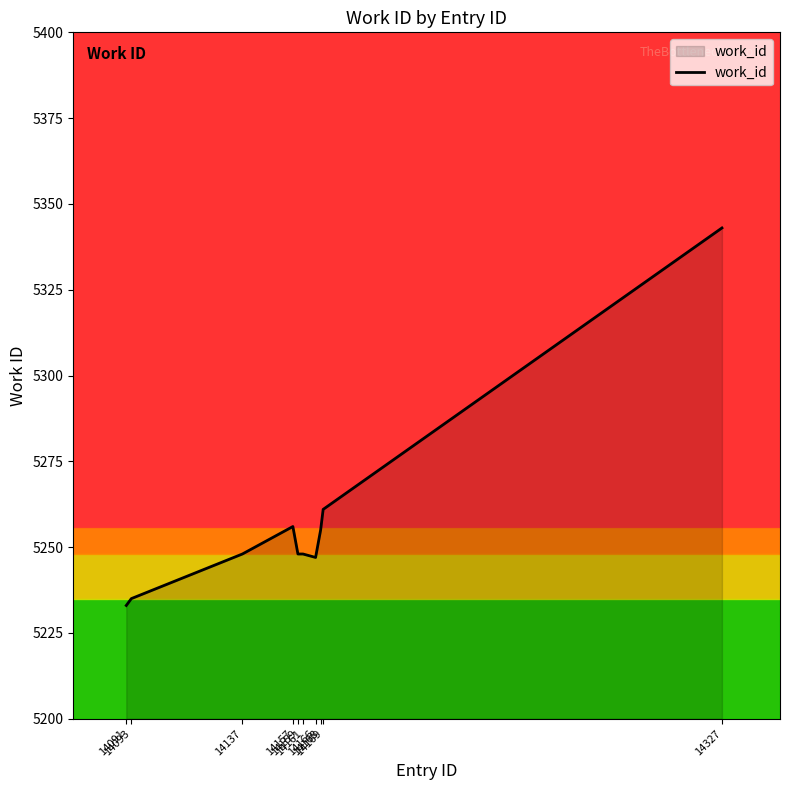

Reading left to right, what are all the values shown in this chart?

14091=5233	14093=5235	14137=5248	14157=5256	14159=5248	14161=5248	14166=5247	14168=5255	14169=5261	14327=5343